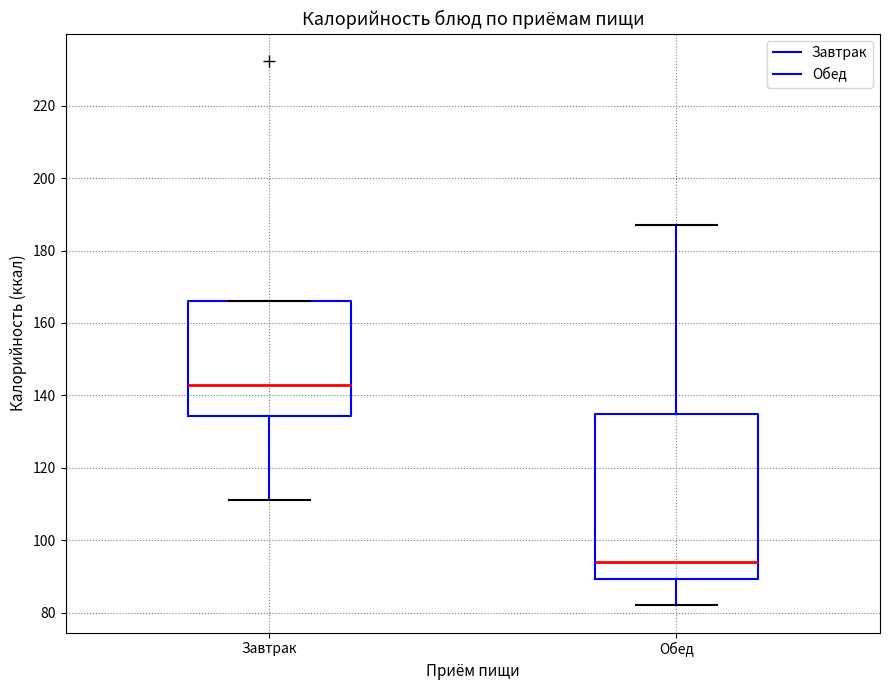

Where is the upper edge of the box for Обед on the y-axis? The values are not printed on the chart, so give them approximately, as read against the axis.

134